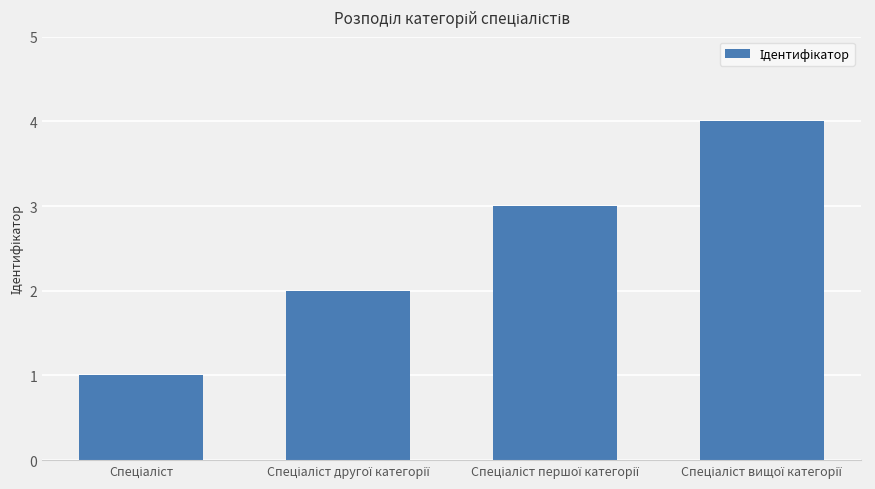

What is the sum of all values?

10